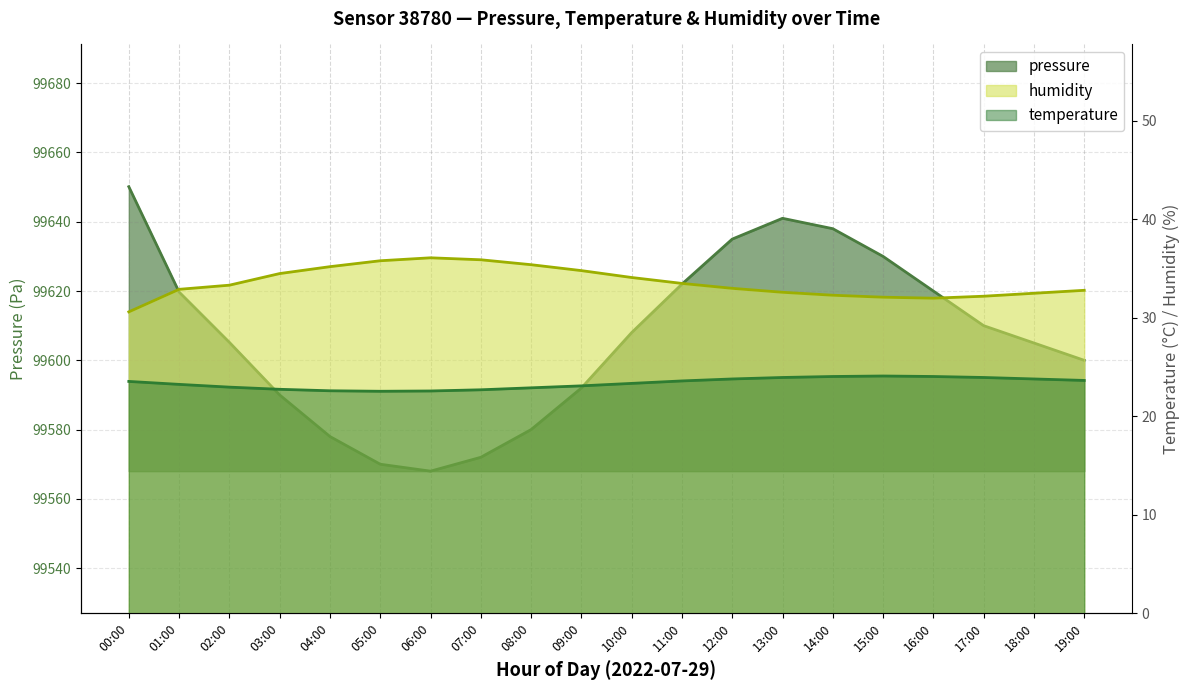

Reading left to right, extract all data points from this chart.

pressure: 00:00=99650.1	01:00=99619.7	02:00=99605.2	03:00=99590.0	04:00=99578.0	05:00=99570.0	06:00=99568.0	07:00=99572.0	08:00=99580.0	09:00=99592.0	10:00=99608.0	11:00=99622.0	12:00=99635.0	13:00=99641.0	14:00=99638.0	15:00=99630.0	16:00=99620.0	17:00=99610.0	18:00=99605.0	19:00=99600.0
temperature: 00:00=23.6	01:00=23.2	02:00=23.0	03:00=22.8	04:00=22.6	05:00=22.6	06:00=22.6	07:00=22.7	08:00=22.9	09:00=23.1	10:00=23.4	11:00=23.6	12:00=23.8	13:00=23.9	14:00=24.1	15:00=24.1	16:00=24.1	17:00=23.9	18:00=23.8	19:00=23.6
humidity: 00:00=30.6	01:00=32.9	02:00=33.3	03:00=34.5	04:00=35.2	05:00=35.8	06:00=36.1	07:00=35.9	08:00=35.4	09:00=34.8	10:00=34.1	11:00=33.5	12:00=33.0	13:00=32.6	14:00=32.3	15:00=32.1	16:00=32.0	17:00=32.2	18:00=32.5	19:00=32.8